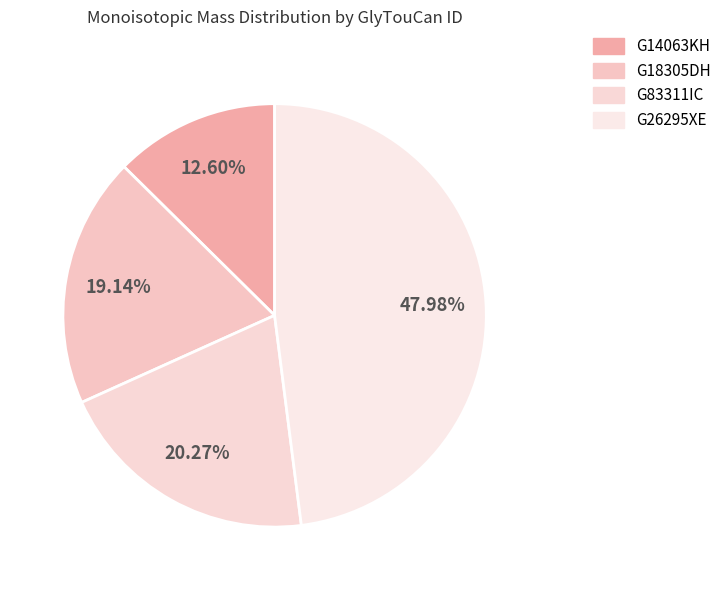

Count the number of slices in the pie.

4